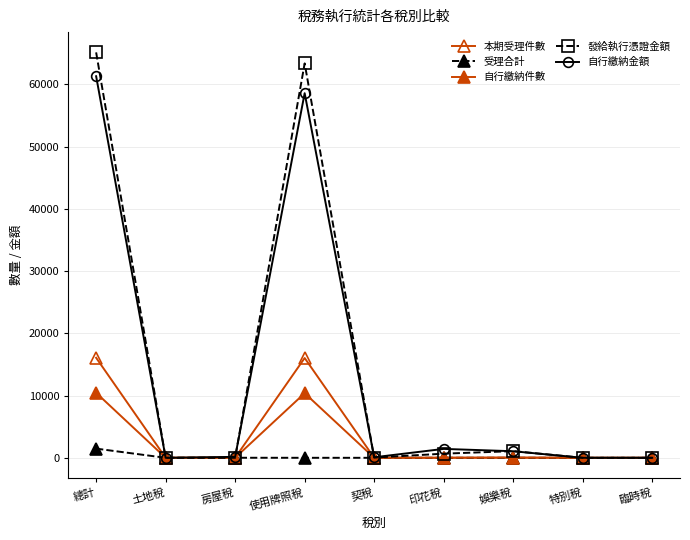

How many data points in 本期受理件數 are less than 5?

4